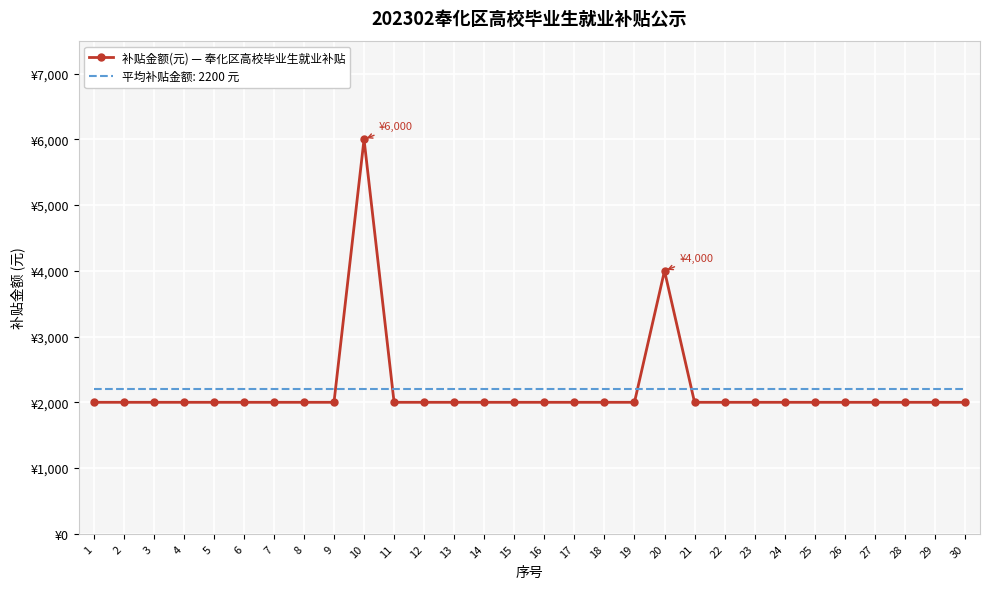

What are all the series names shown in the legend?

补贴金额(元) — 奉化区高校毕业生就业补贴, 平均补贴金额: 2200 元